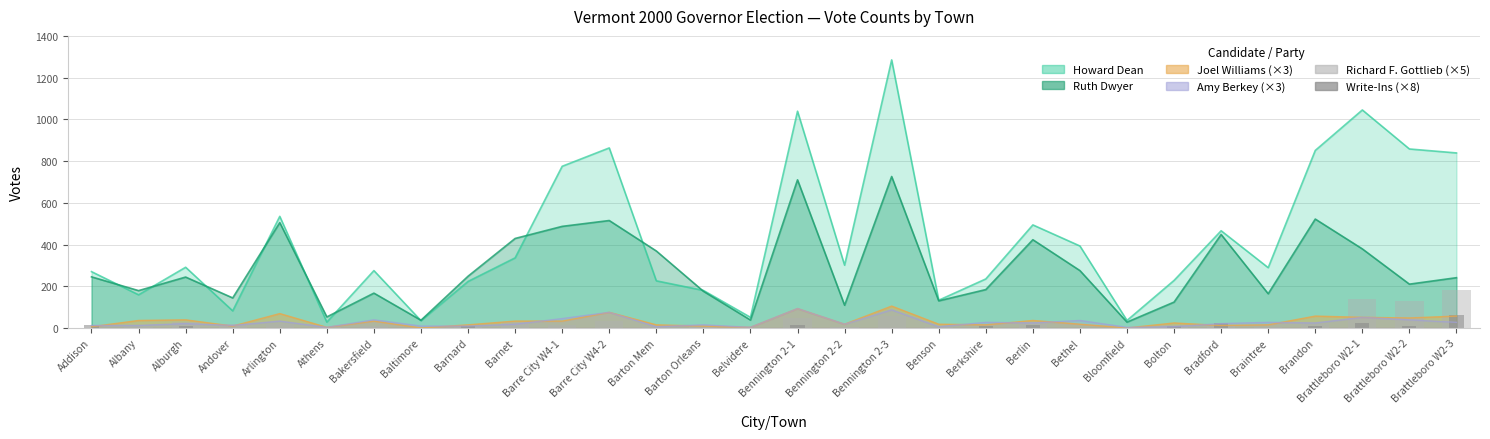

Count the Write-Ins (×8) values in the range 0 to 8.

24